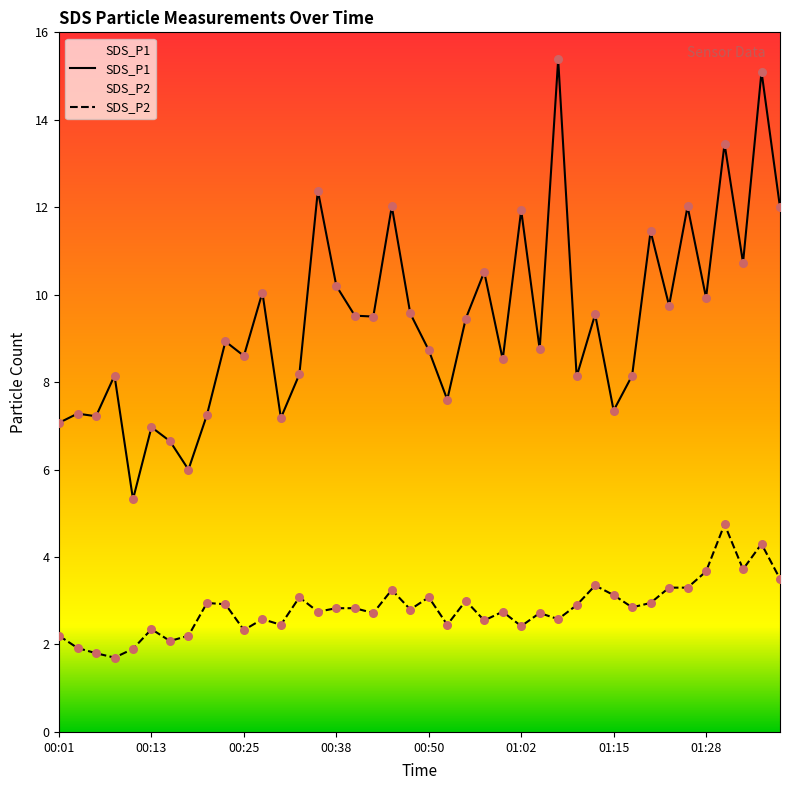

Is the value of SDS_P2 at 01:33 greater than the value of SDS_P1 at 01:07?

No